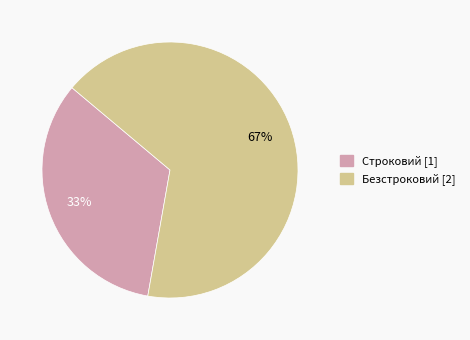

What is the ratio of the value at Строковий to the value at Безстроковий?

0.5